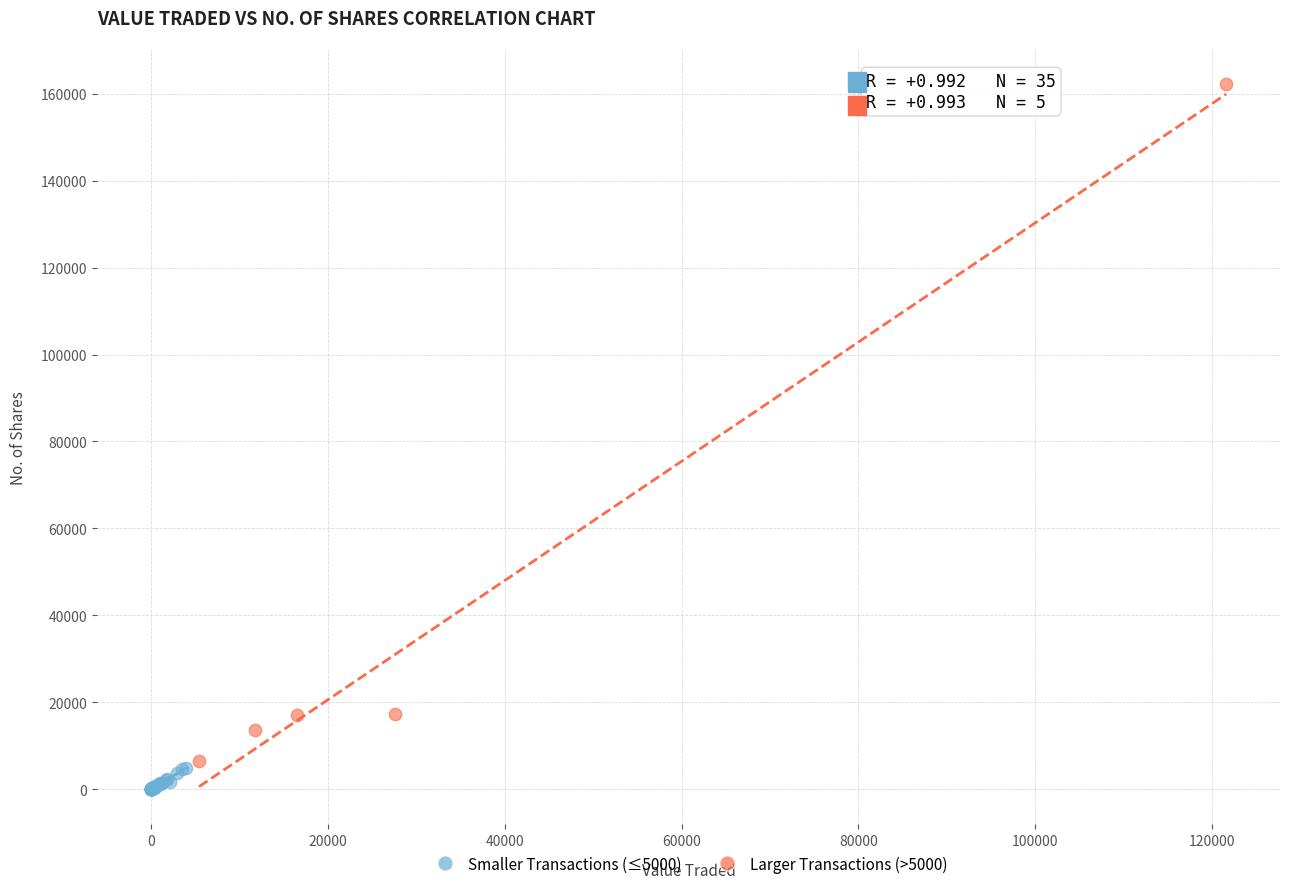

Which series reaches the minimum Y coordinate?

Smaller Transactions (≤5000)